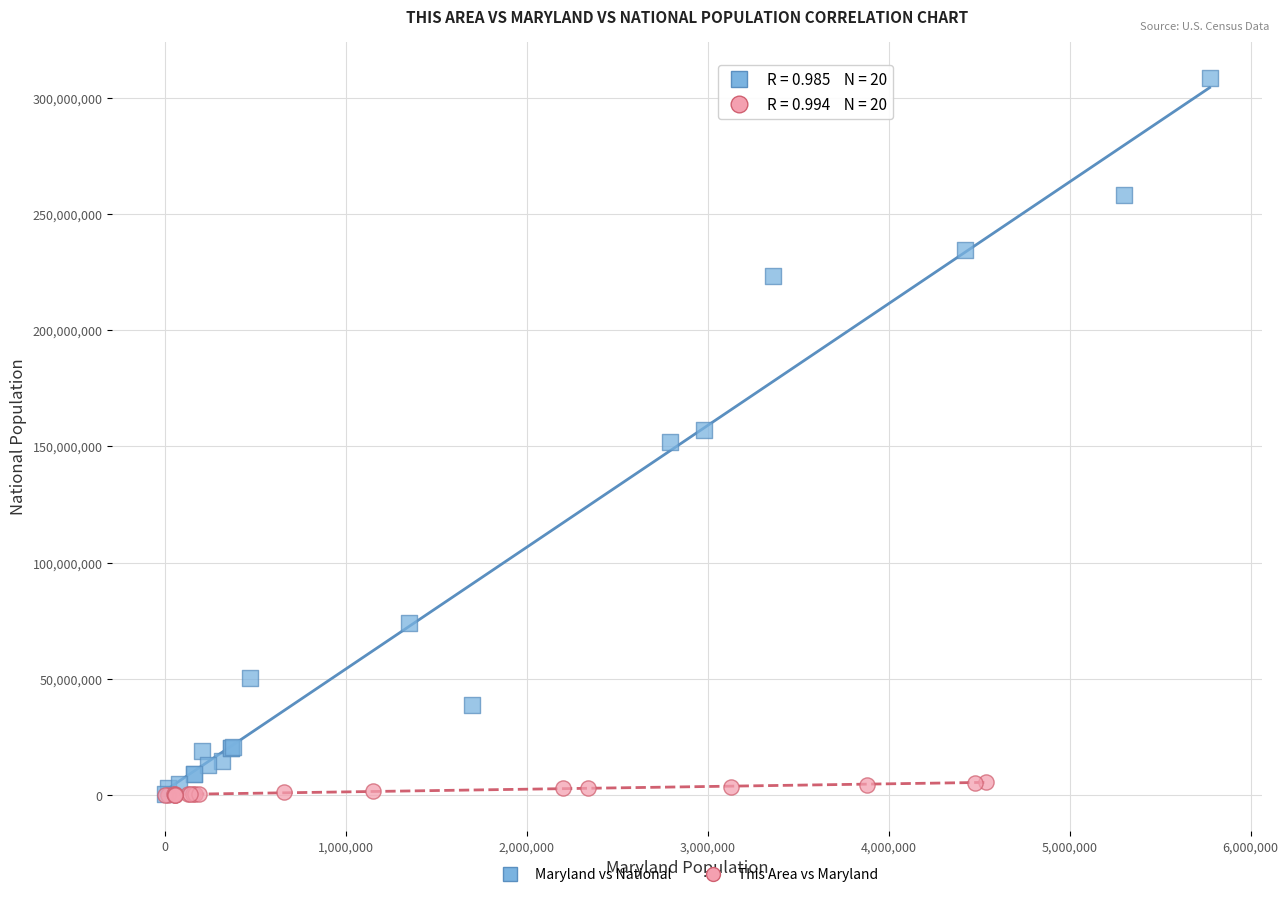

Which series reaches the maximum Y coordinate?

Maryland vs National